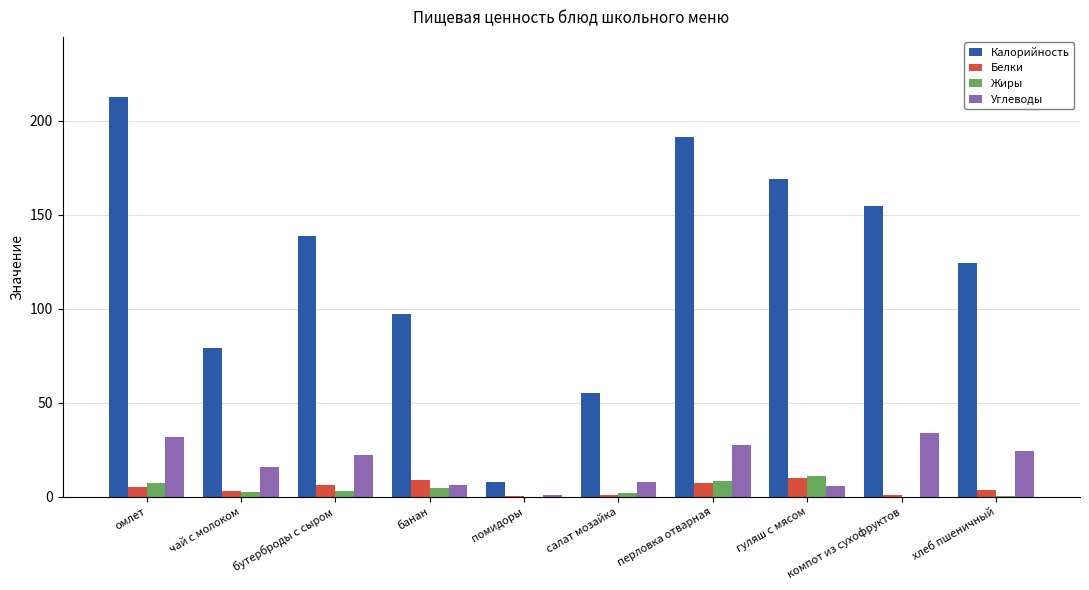

The Углеводы series shows 33.8 at компот из сухофруктов. True or false?

True